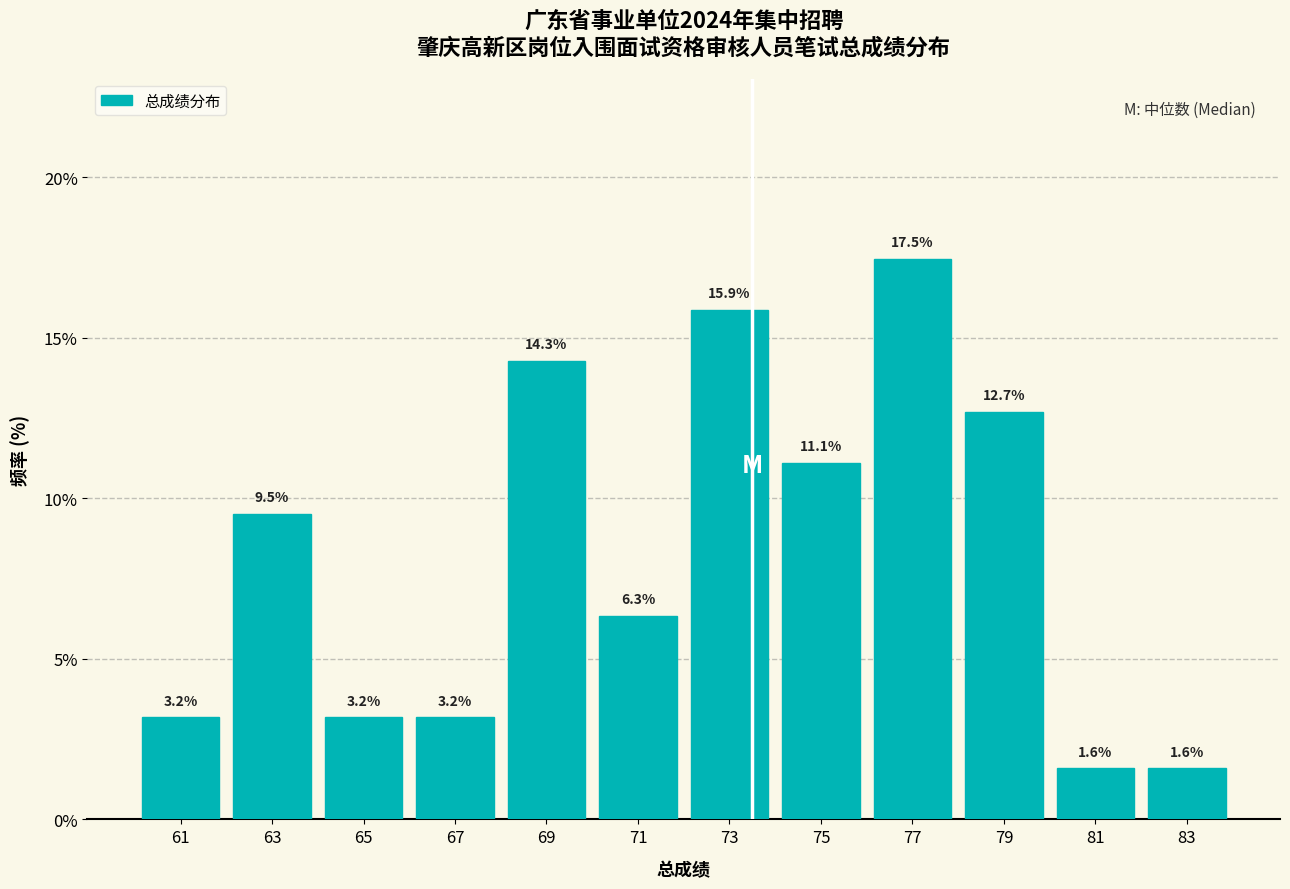

Reading left to right, list every bar in this chart as the range it spans on the x-axis followed by its height.

60 to 62: 3.2
62 to 64: 9.5
64 to 66: 3.2
66 to 68: 3.2
68 to 70: 14.3
70 to 72: 6.3
72 to 74: 15.9
74 to 76: 11.1
76 to 78: 17.5
78 to 80: 12.7
80 to 82: 1.6
82 to 84: 1.6